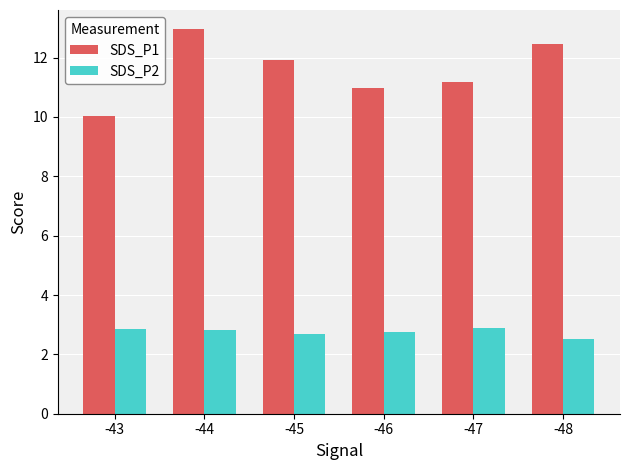

Rank the series by their maximum value, from lowest to highest.

SDS_P2, SDS_P1